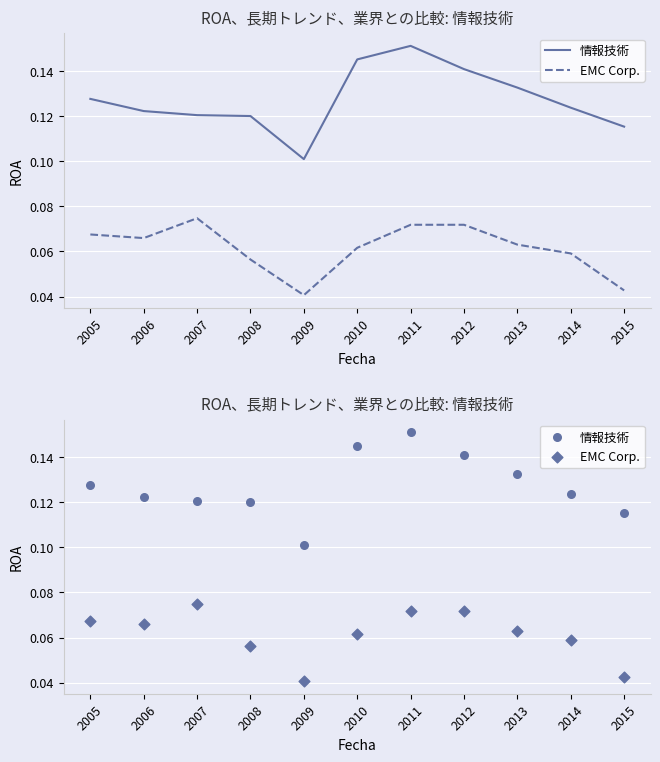

Which series reaches the minimum Y coordinate?

EMC Corp.